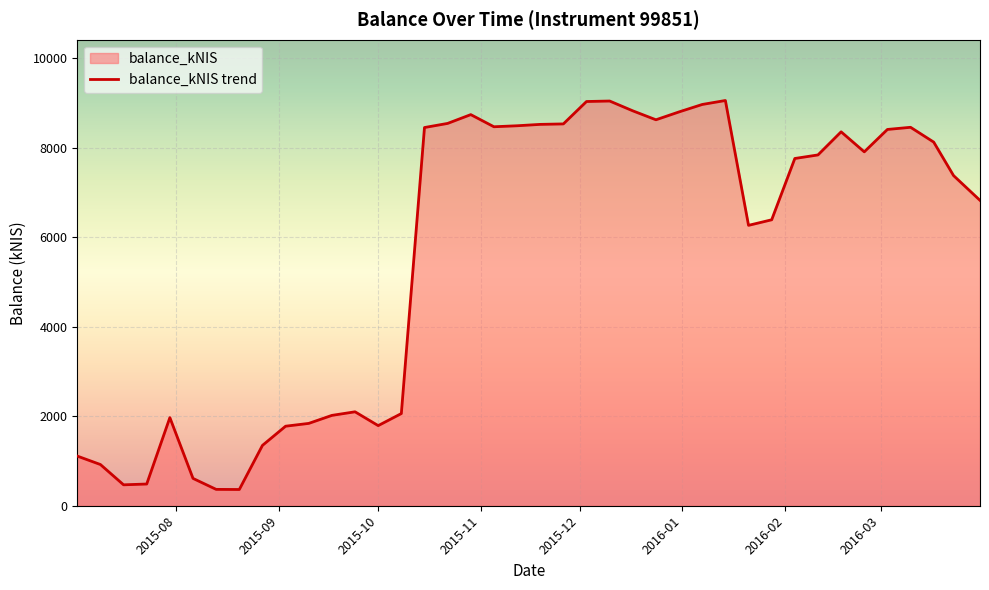

Where is the first local minimum?

2015-07-16